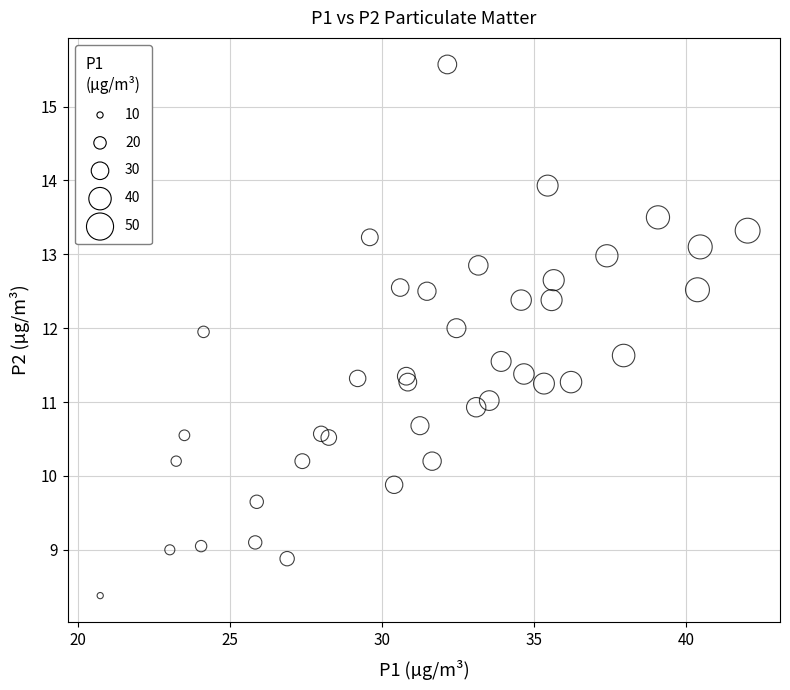

What is the range of X values (max minus min)?

21.3